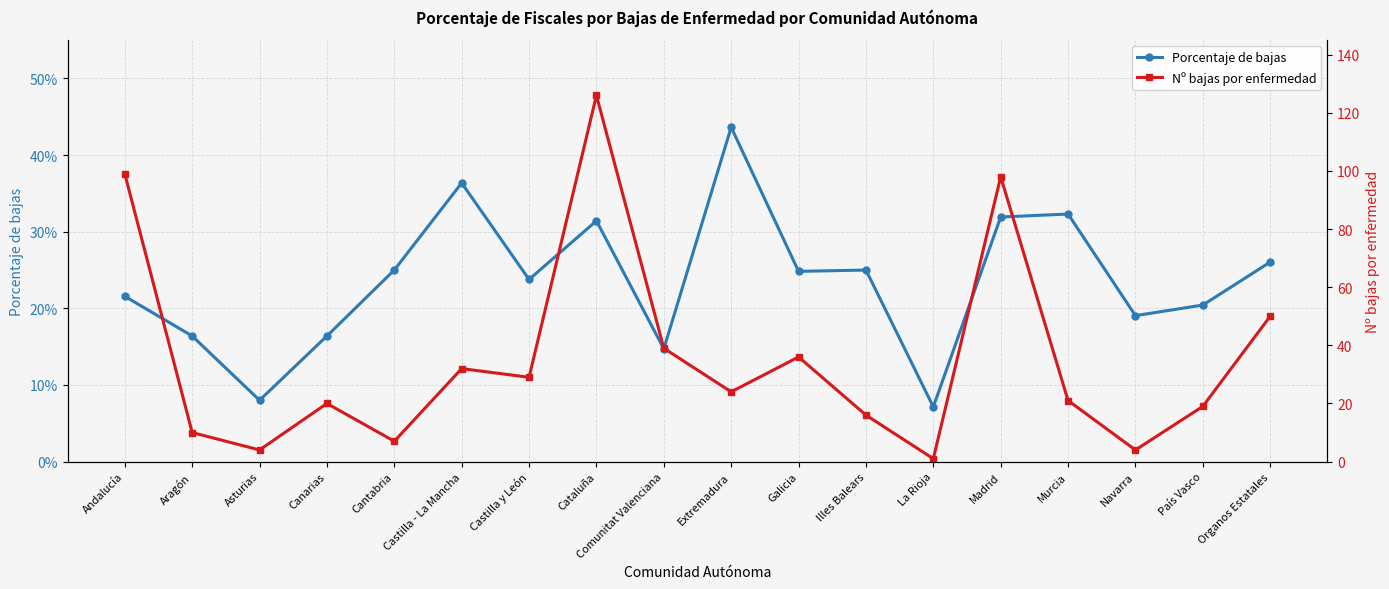

What is the smallest value displayed?

0.1